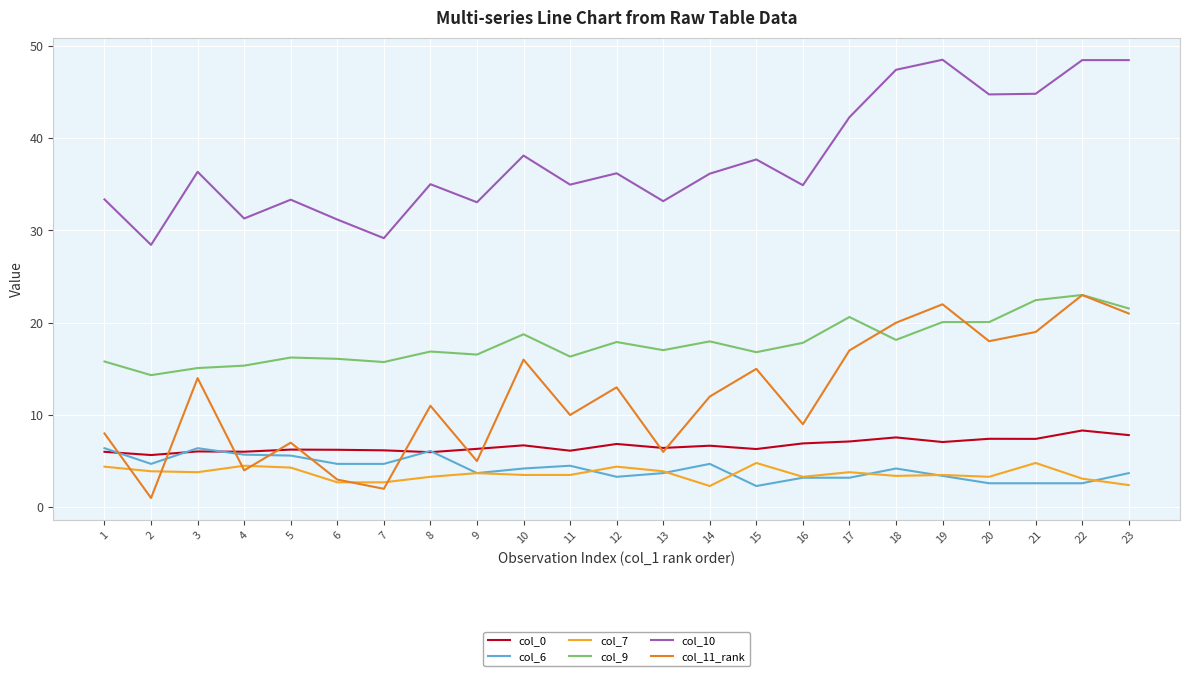

The value of col_6 at 8 is 8.3. True or false?

False